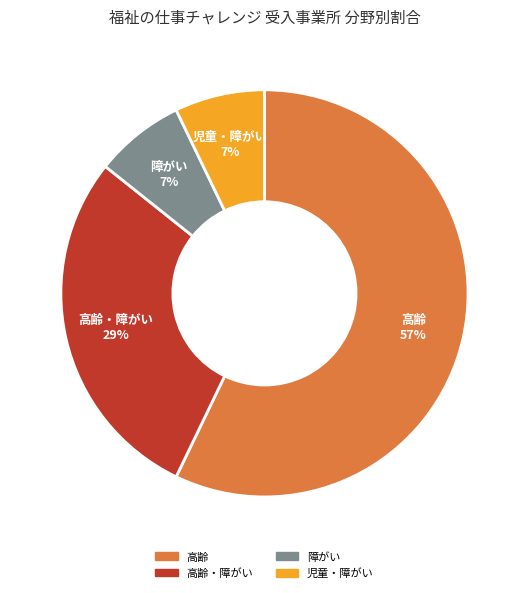

Is there a majority slice in this chart?

Yes